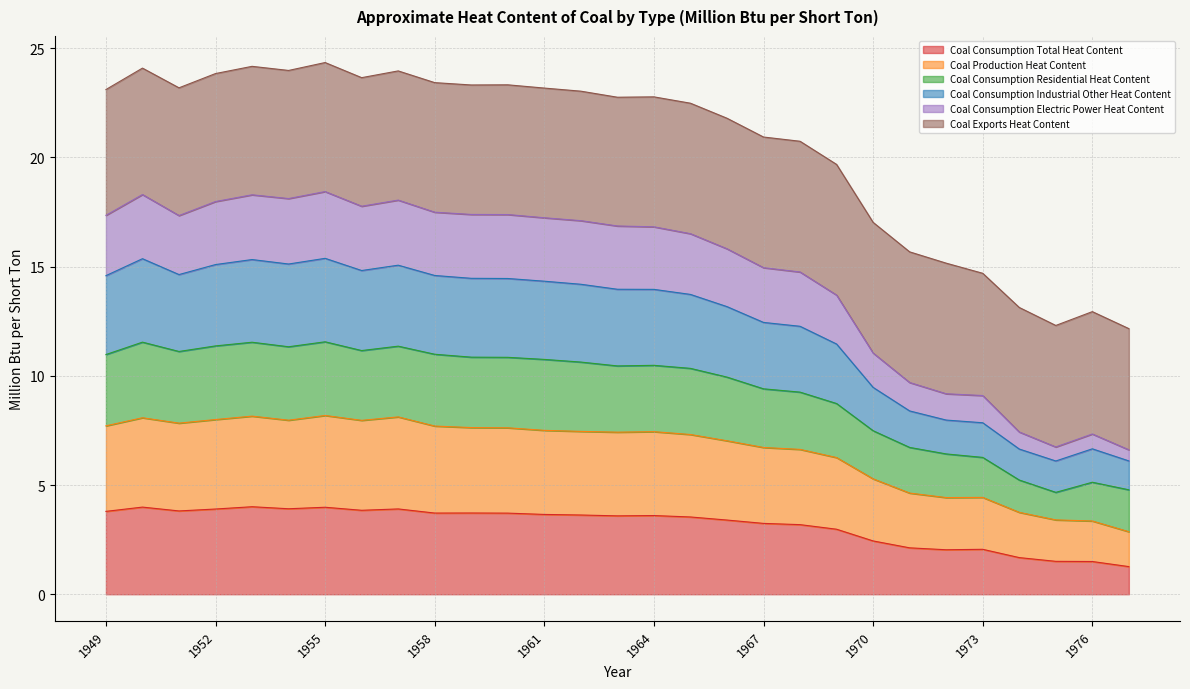

At which category does Coal Production Heat Content reach its first local valley?

1951